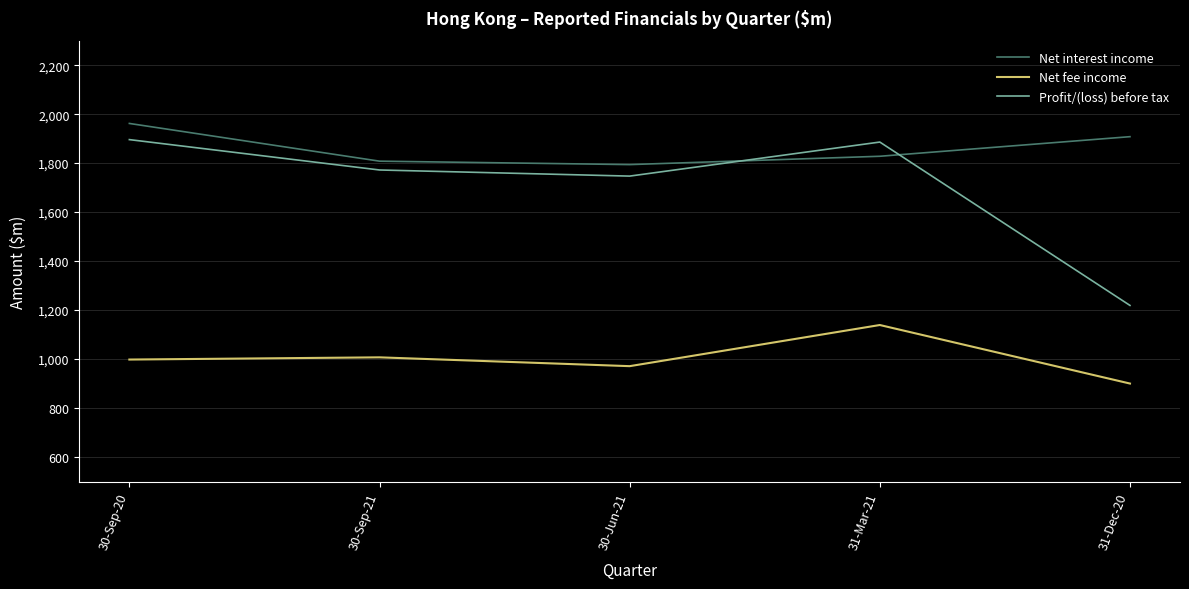

Which series has the largest total across all categories?

Net interest income